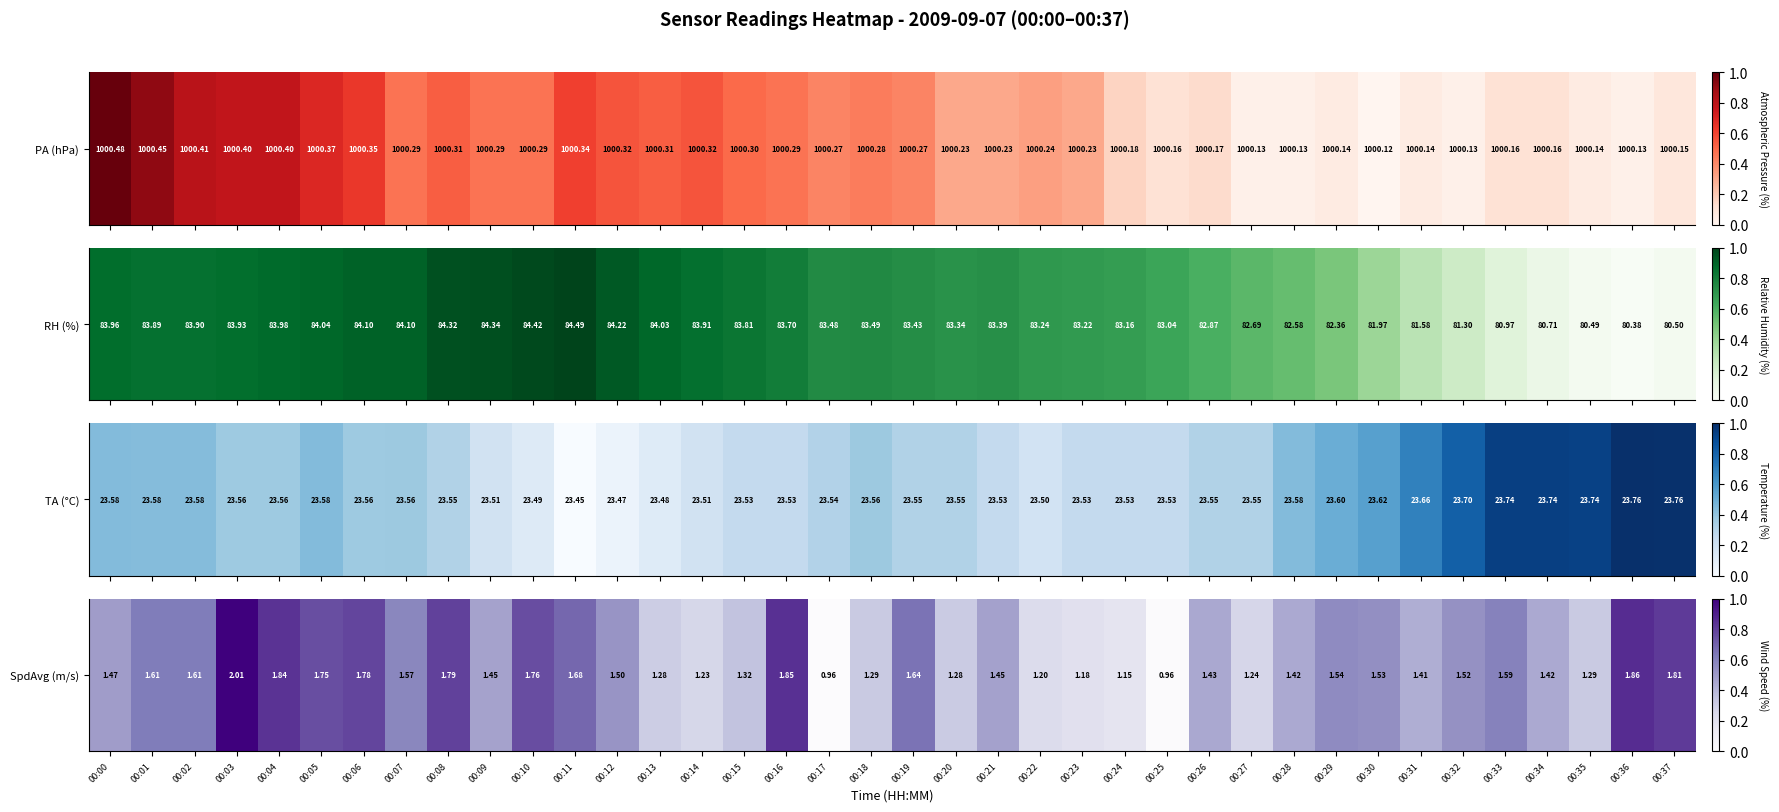

Rank the categories by value from lowest to highest.

00:17, 00:25, 00:24, 00:23, 00:22, 00:14, 00:27, 00:13, 00:20, 00:18, 00:35, 00:15, 00:31, 00:34, 00:28, 00:26, 00:09, 00:21, 00:00, 00:12, 00:32, 00:30, 00:29, 00:07, 00:33, 00:01, 00:02, 00:19, 00:11, 00:05, 00:10, 00:06, 00:08, 00:37, 00:04, 00:16, 00:36, 00:03